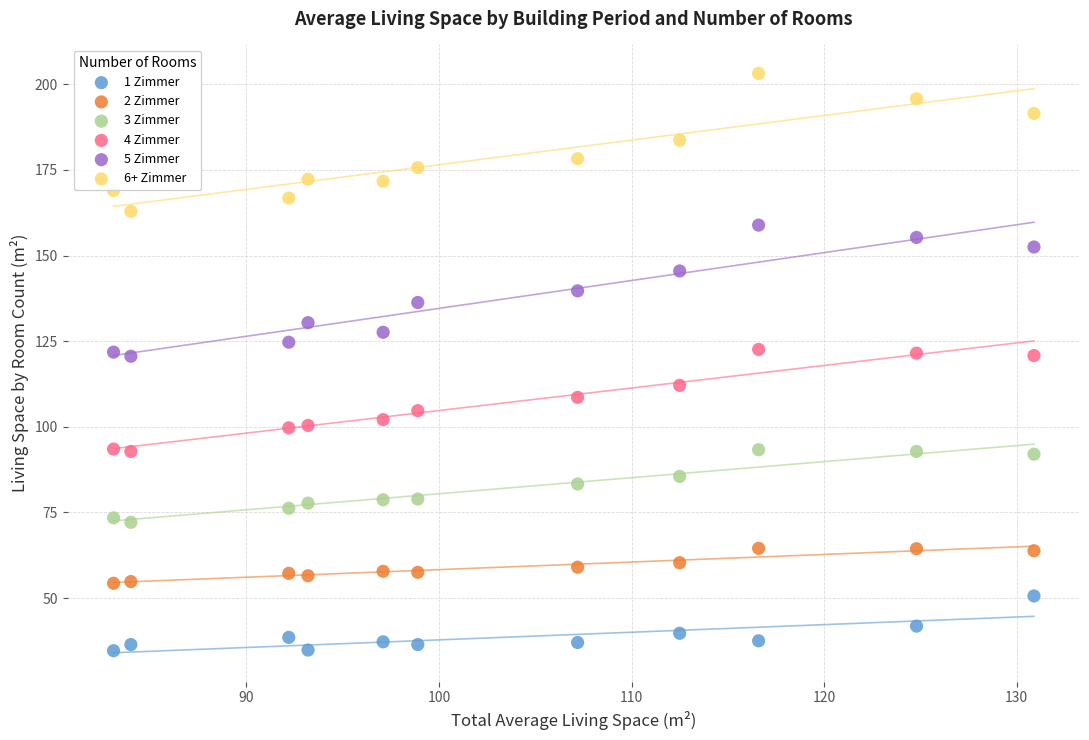

Which series contains the lowest Y value?

1 Zimmer